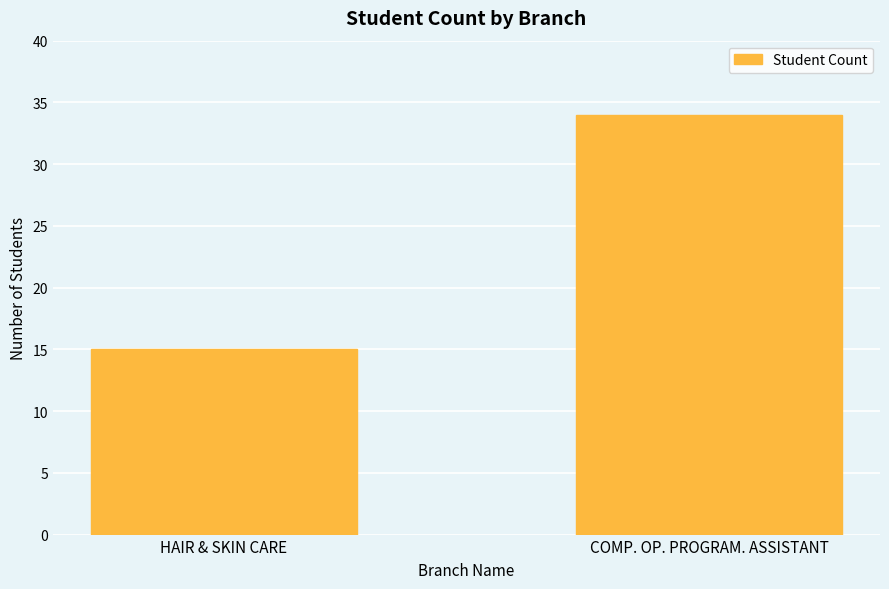

Between HAIR & SKIN CARE and COMP. OP. PROGRAM. ASSISTANT, which is larger?

COMP. OP. PROGRAM. ASSISTANT